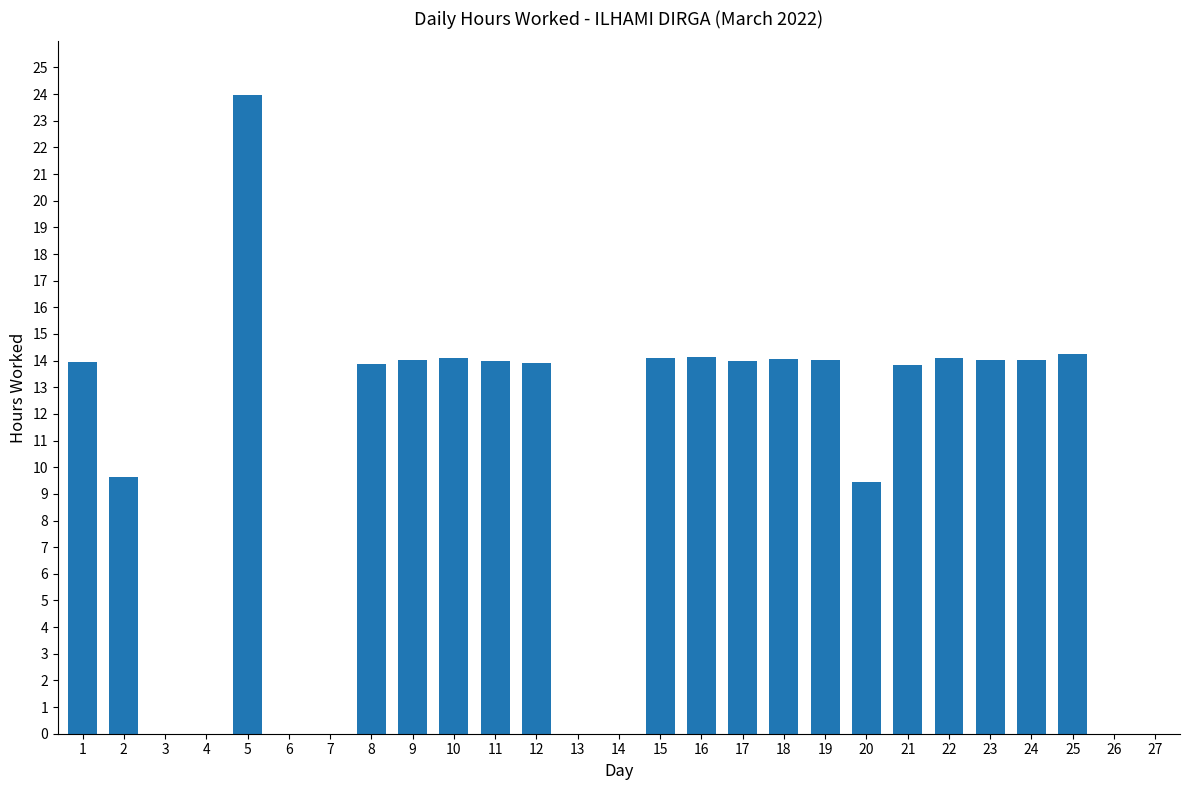

What is the change in value from 11 to 14?

-14.0